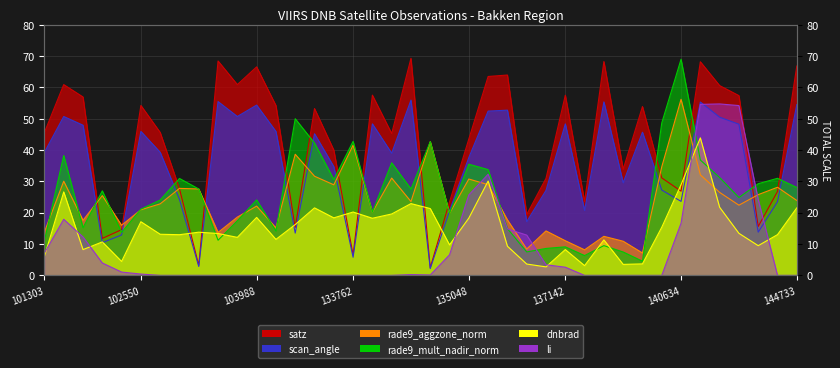

What is the sum of all satz values?

1696.3